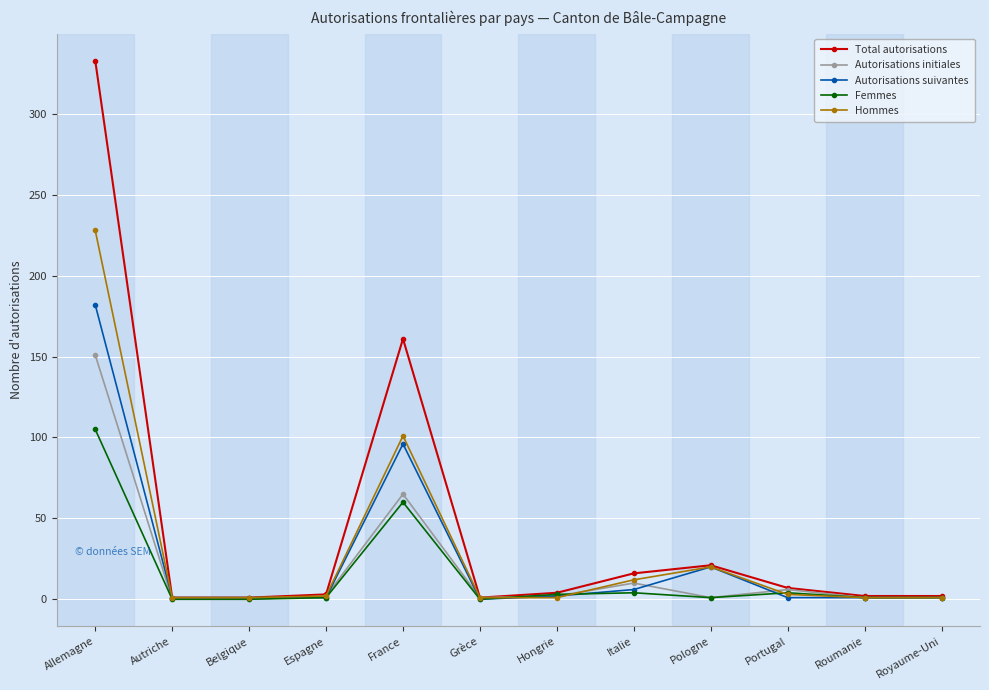

How many categories are shown in the chart?

12